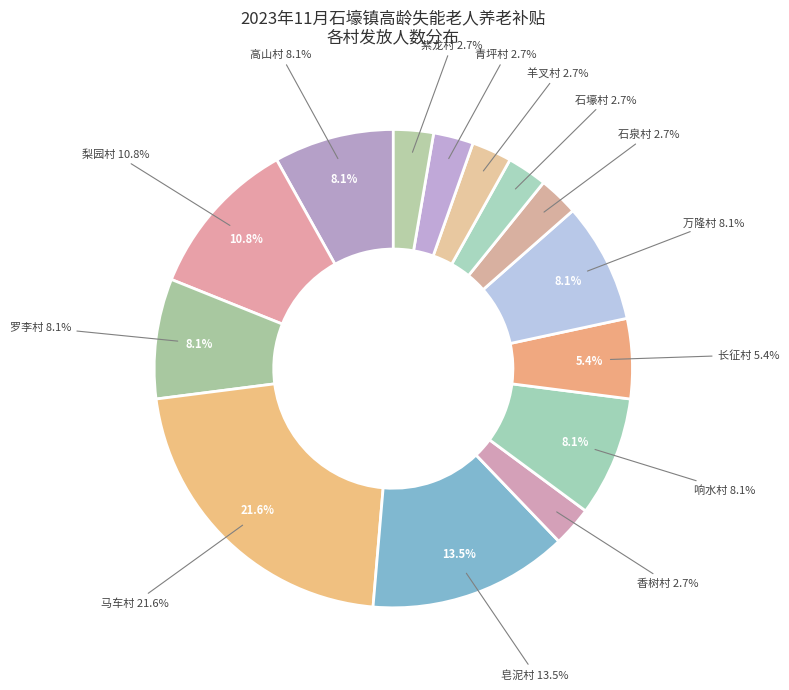

Does 石壕村 represent more than half of the total?

No